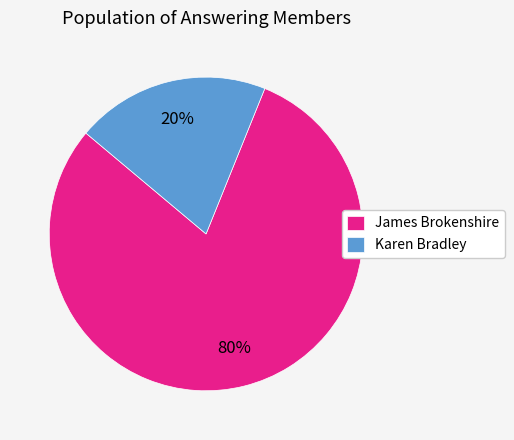

Which slice is the largest?

James Brokenshire